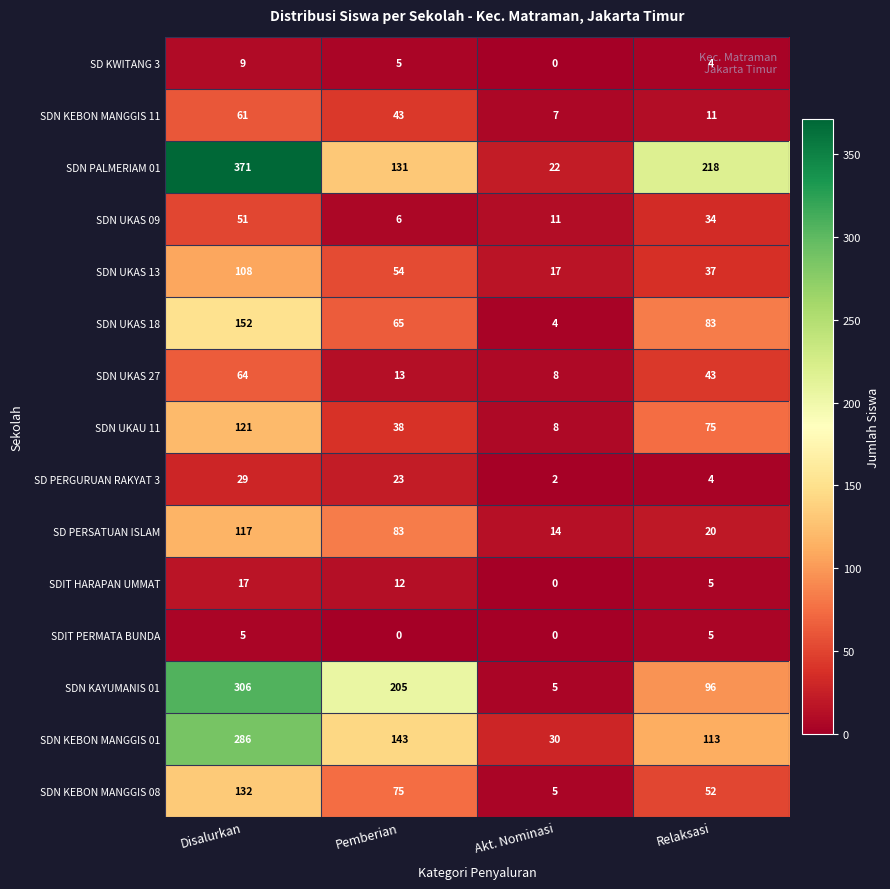

Which series has the widest spread of values?

SDN PALMERIAM 01